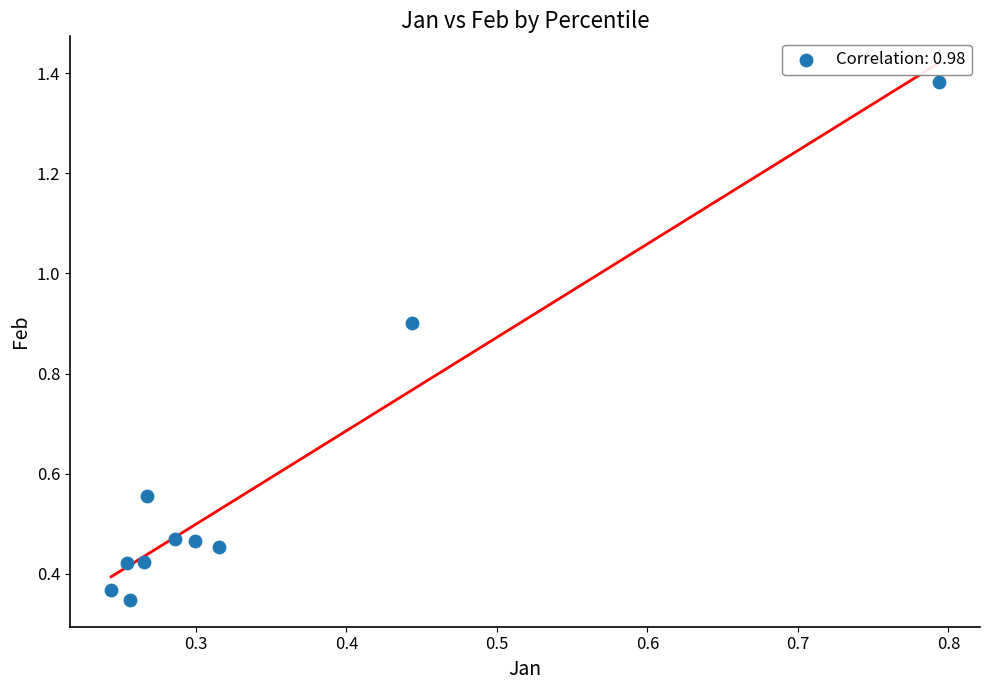

What is the range of Y values (max minus min)?

1.0